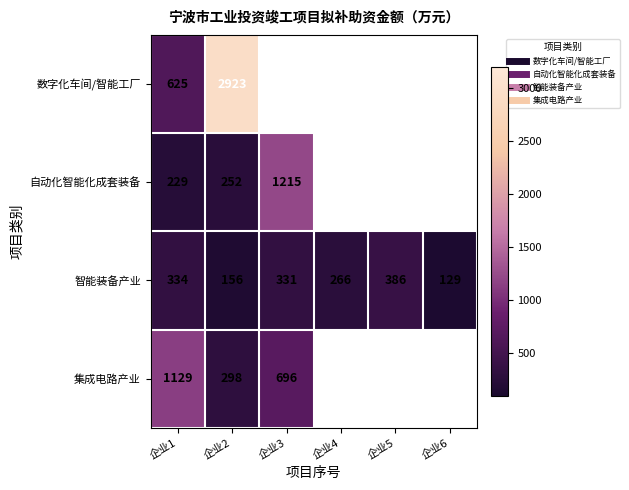

Is the value of 智能装备产业 at 企业1 greater than the value of 集成电路产业 at 企业3?

No